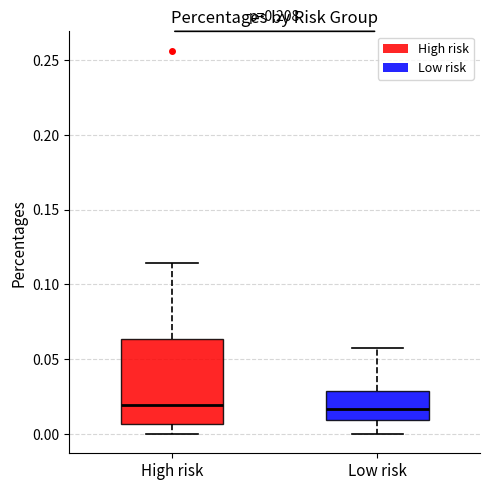

Reading left to right, transcribe this box plot: for each box, give where its median line is, the range the box spans, and where its two whiskers end, as read against the y-axis. The values are not printed on the chart, so give them approximately, as read against the axis.

High risk: median 0.020, box 0.005 to 0.065, whiskers 0.000 to 0.115
Low risk: median 0.015, box 0.010 to 0.030, whiskers 0.000 to 0.060